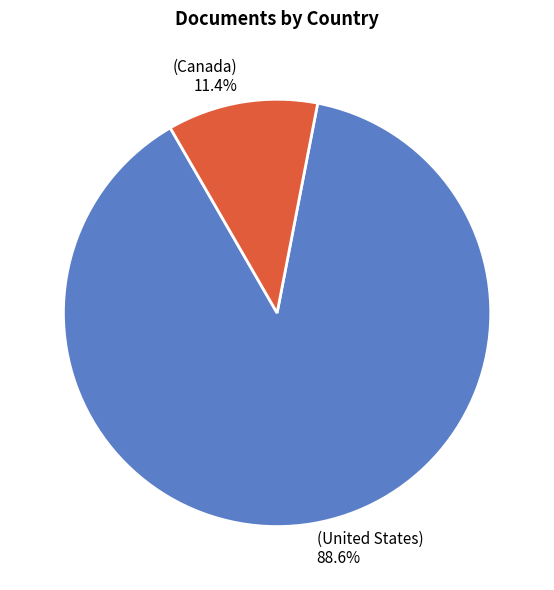

Is there any slice that represents more than half of the pie?

Yes